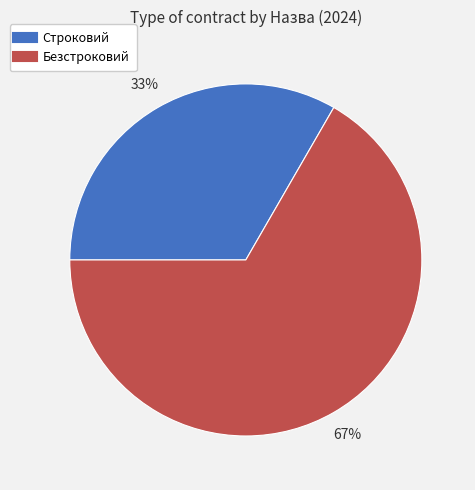

Does Строковий represent more than half of the total?

No